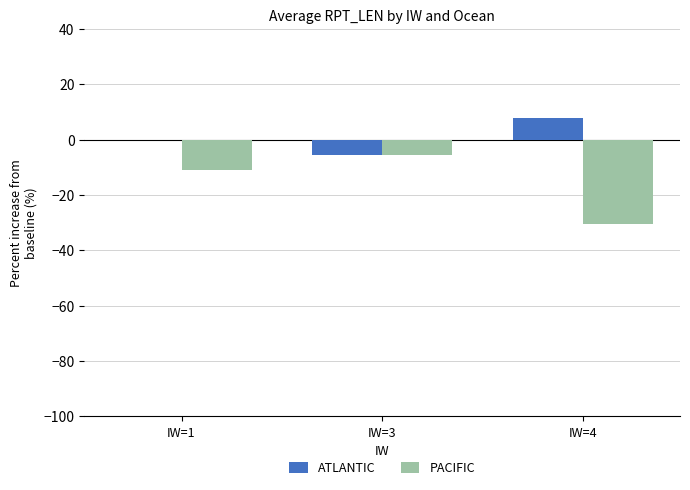

Which category has the highest value in the ATLANTIC series?

IW=4